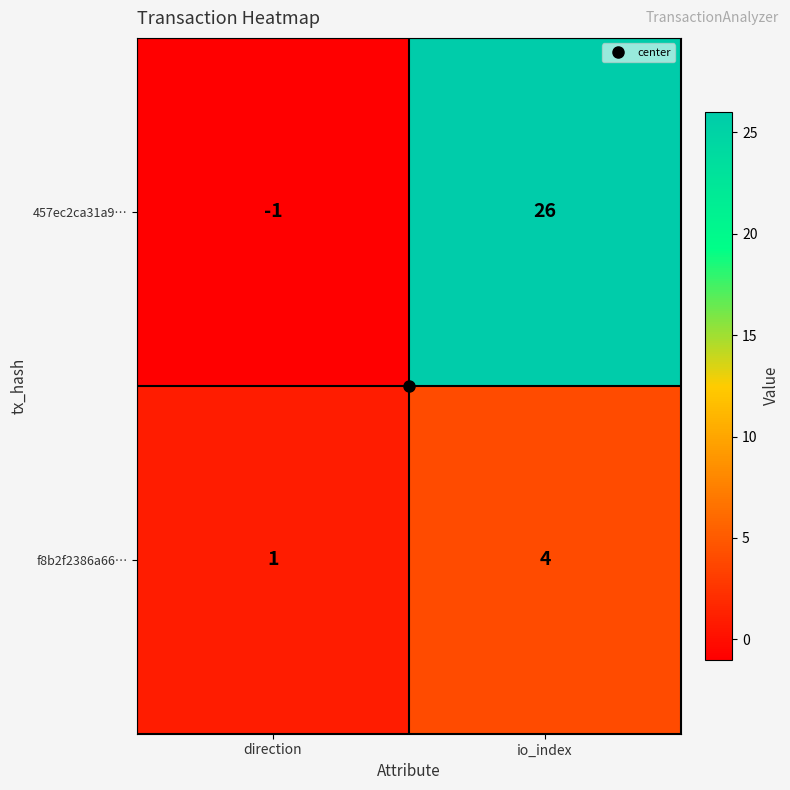

Which series has the widest spread of values?

457ec2ca31a9…